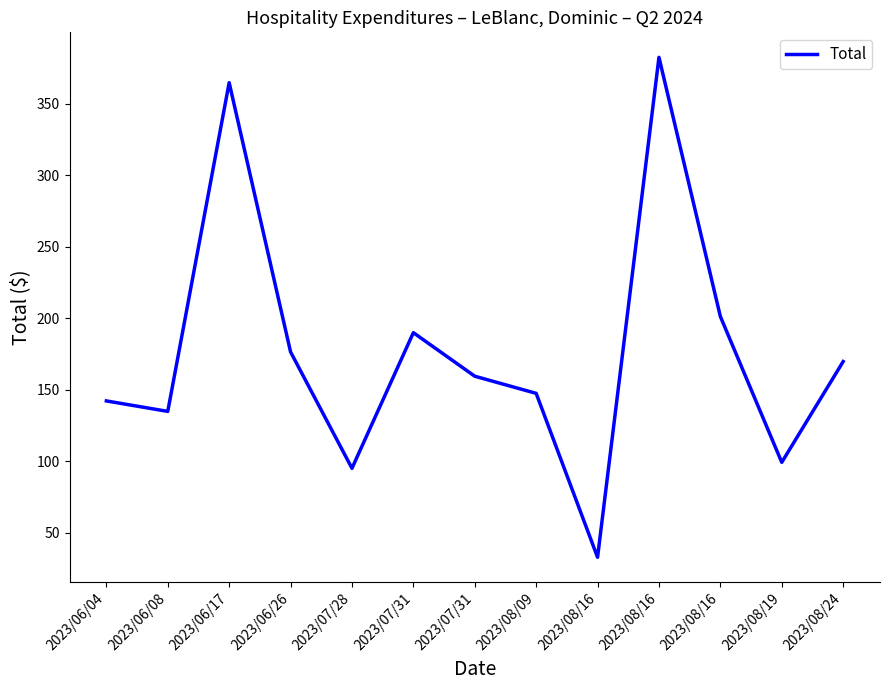

Is this an area chart (filled region under the line)?

No